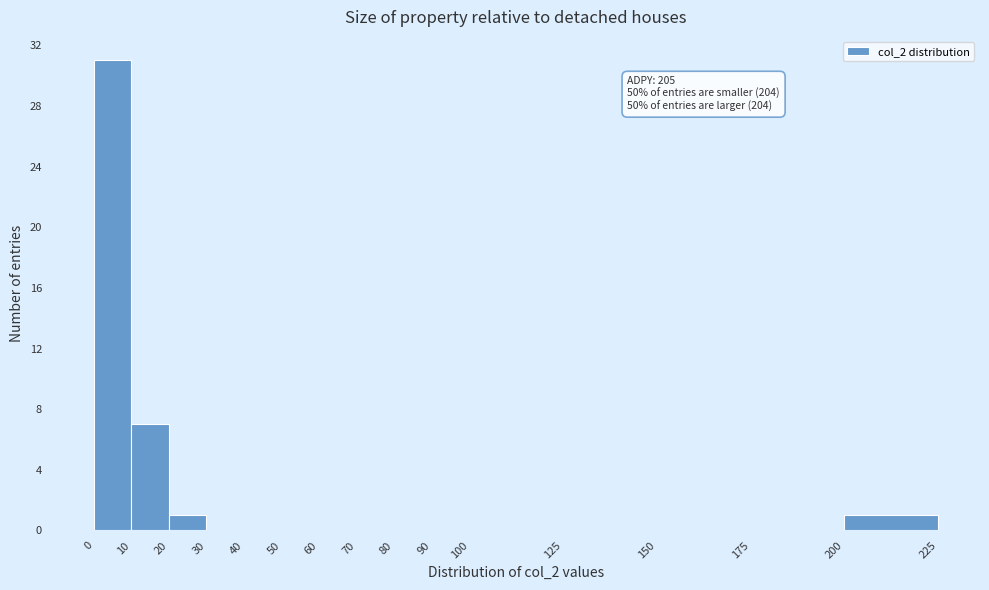

Which range on the x-axis has the tallest bar?

0 to 10